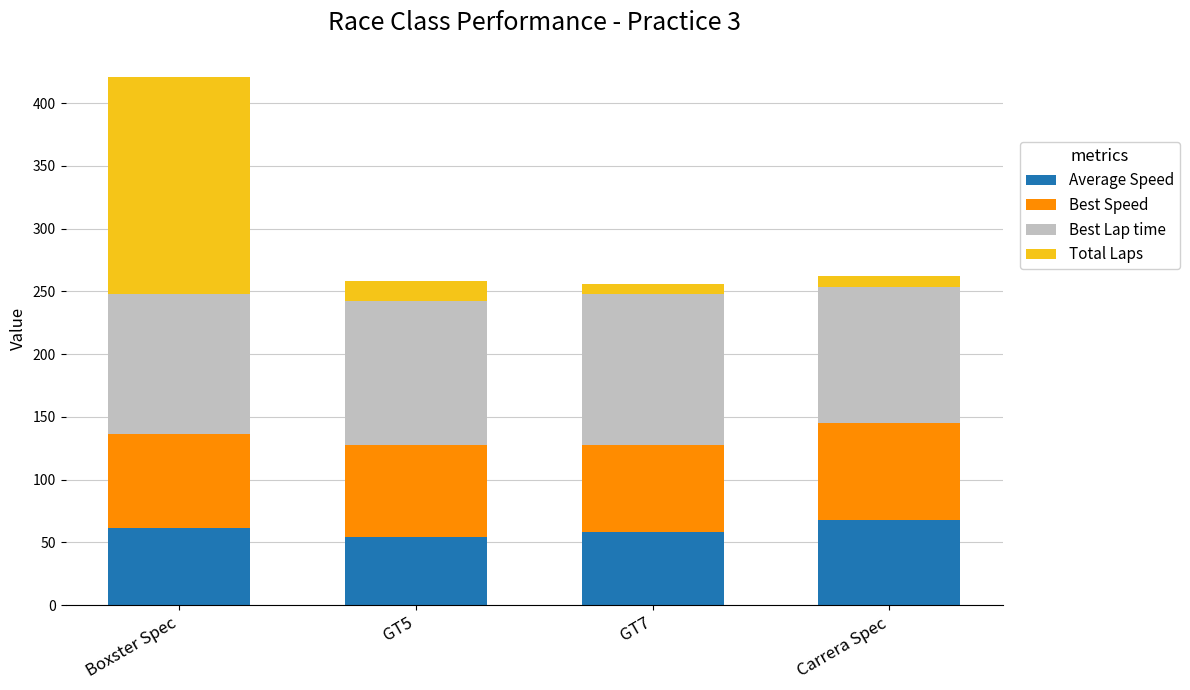

Reading left to right, what are the values for Average Speed?

61.4	54.5	58.0	67.7